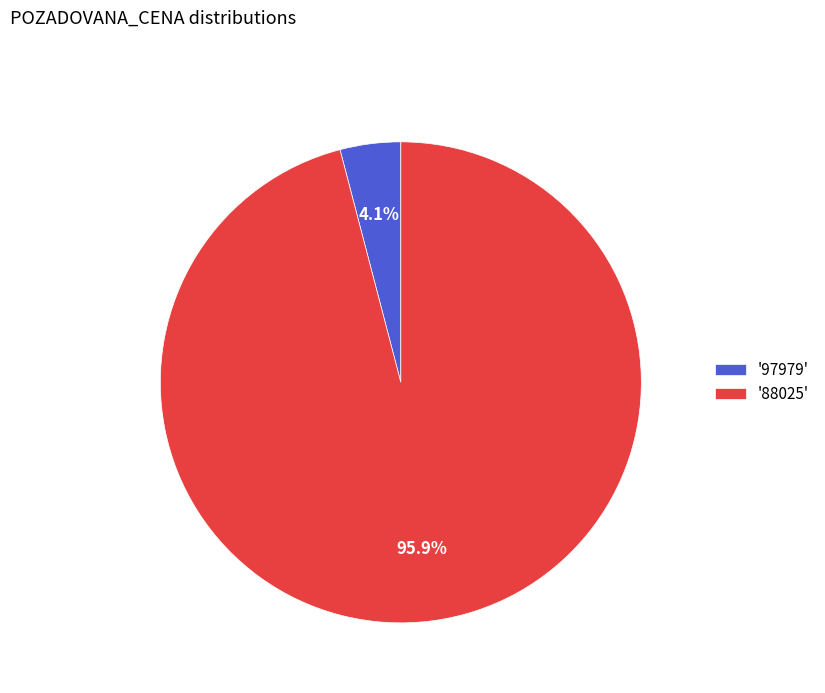

Rank the categories by value from lowest to highest.

'97979', '88025'